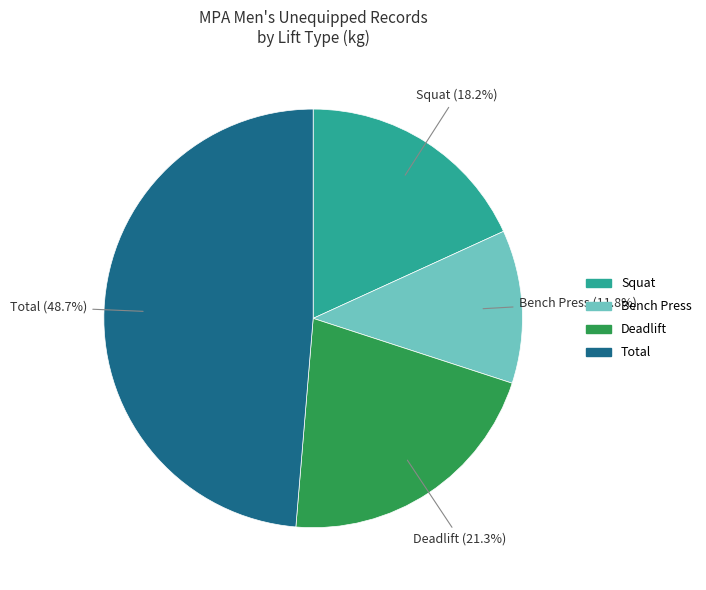

Does any single category account for the majority?

No